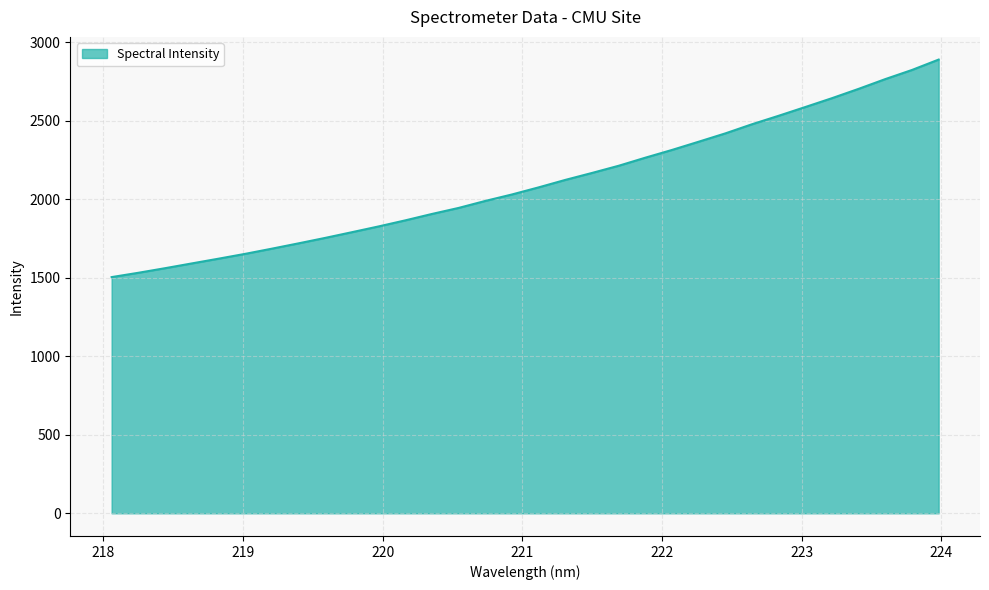

What is the difference between the maximum and minimum values?

1385.6